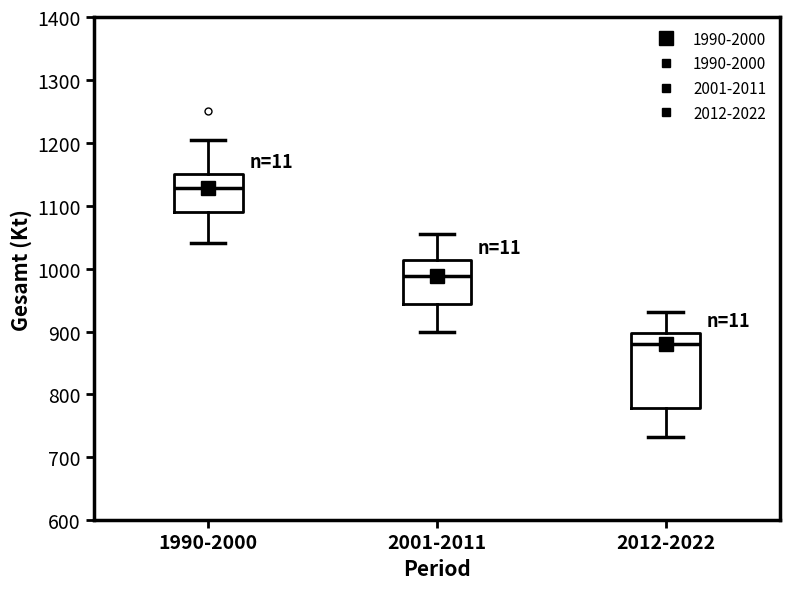

Comparing the boxes themselves (not the whiskers), which one is the tallest?

2012-2022